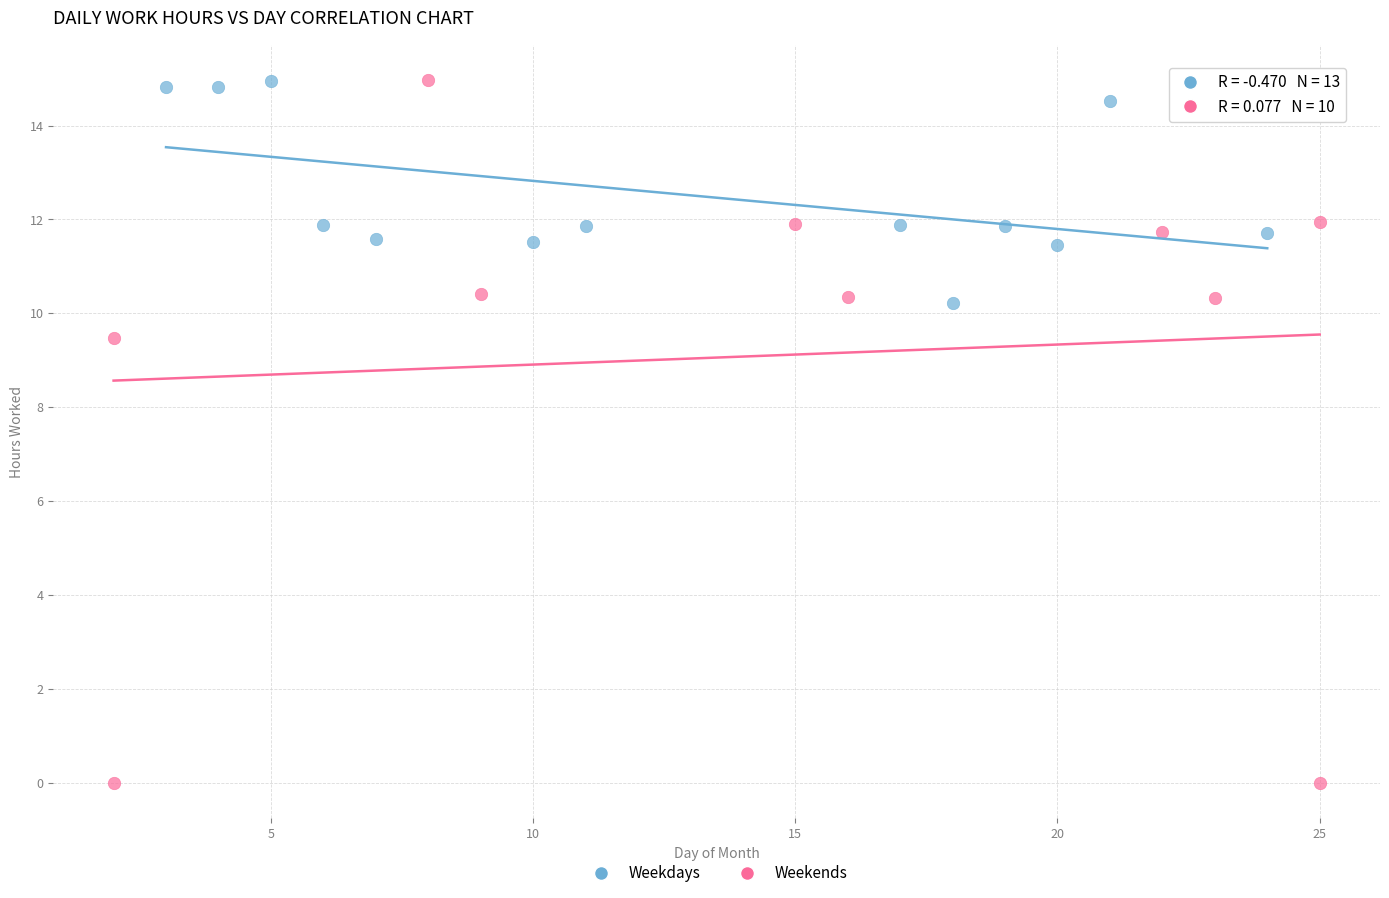

Which series has the largest Y range (max minus min)?

Weekends